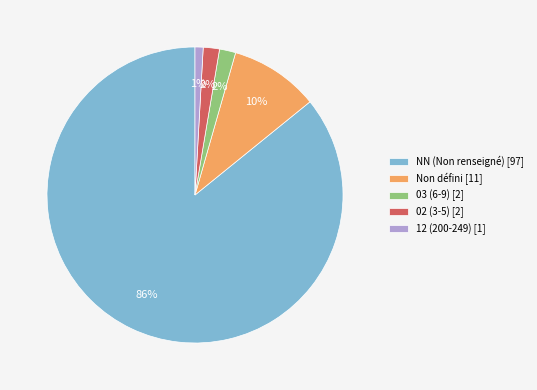

Is it true that NN (Non renseigné) [97] is 86% of the pie?

True